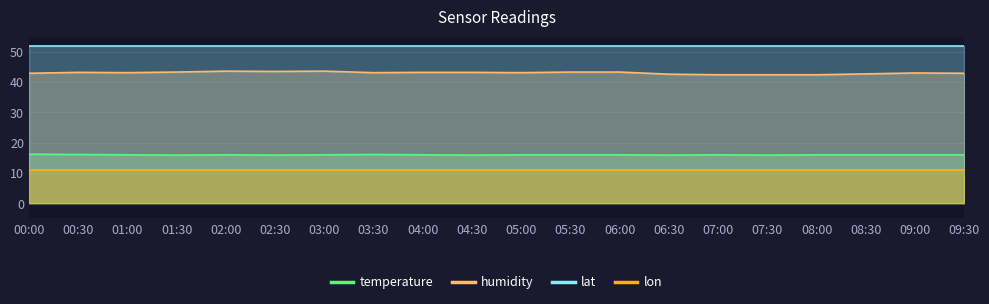

The value of temperature at 09:30 is 16.0. True or false?

True